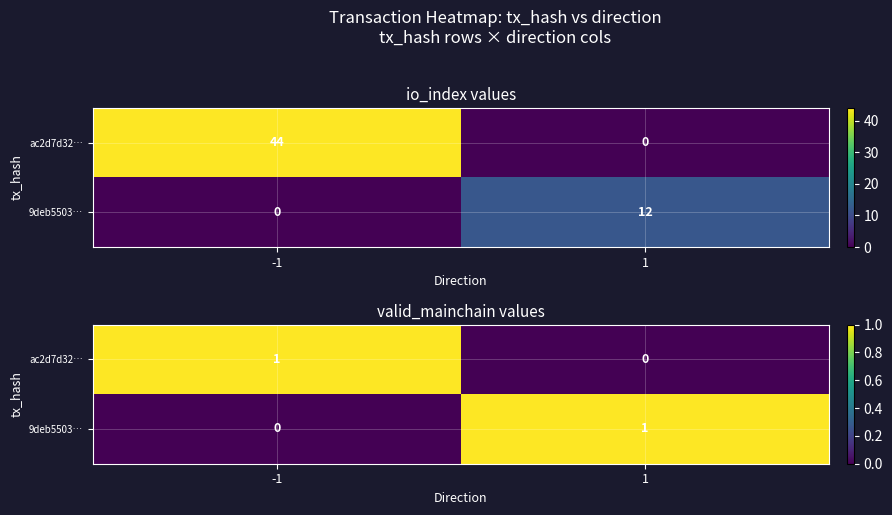

Which category has the highest value in the ac2d7d32… series?

-1